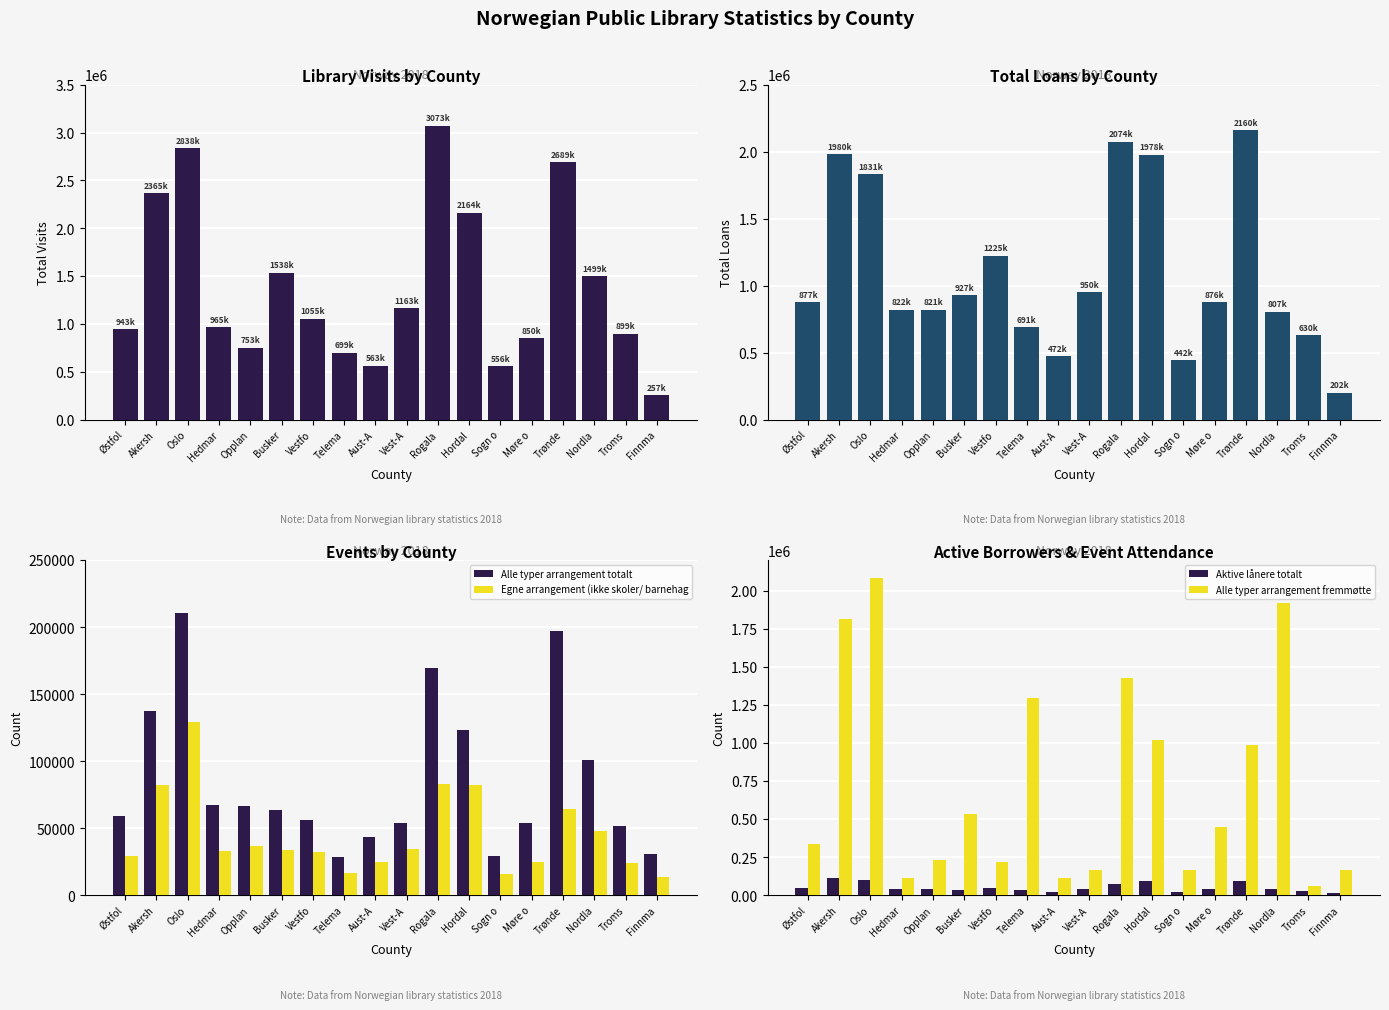

The Førstegangslån og fornyelser totalt series shows 2159576 at Trønde. True or false?

True